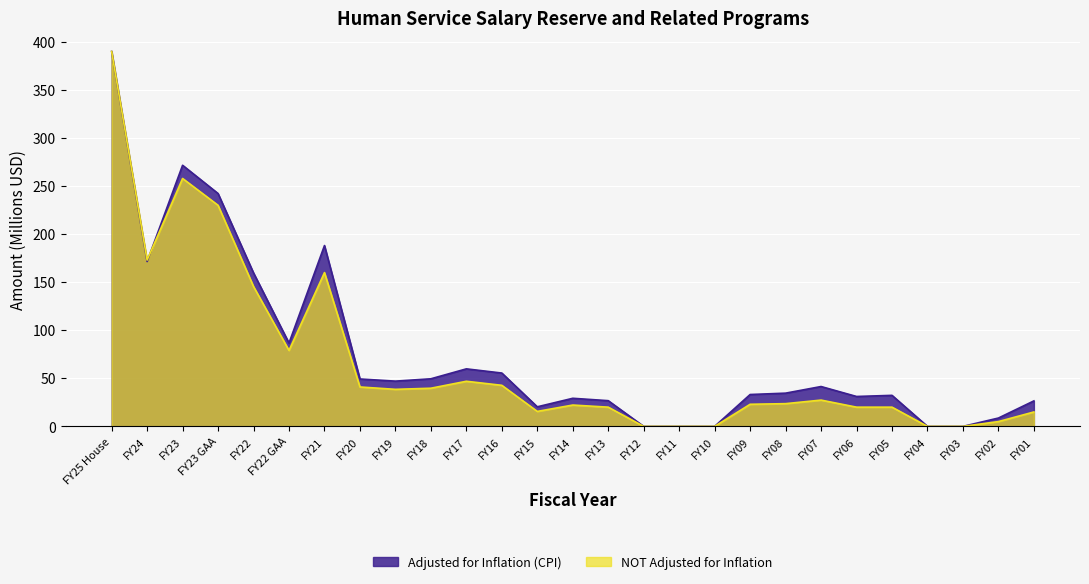

At which label is Adjusted for Inflation (CPI) closest to 195?

FY21